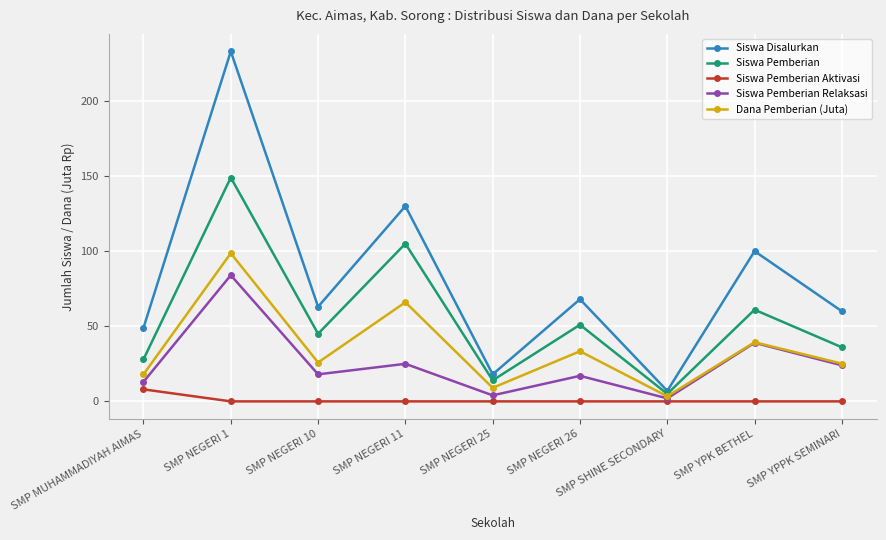

Which series has the widest spread of values?

Siswa Disalurkan